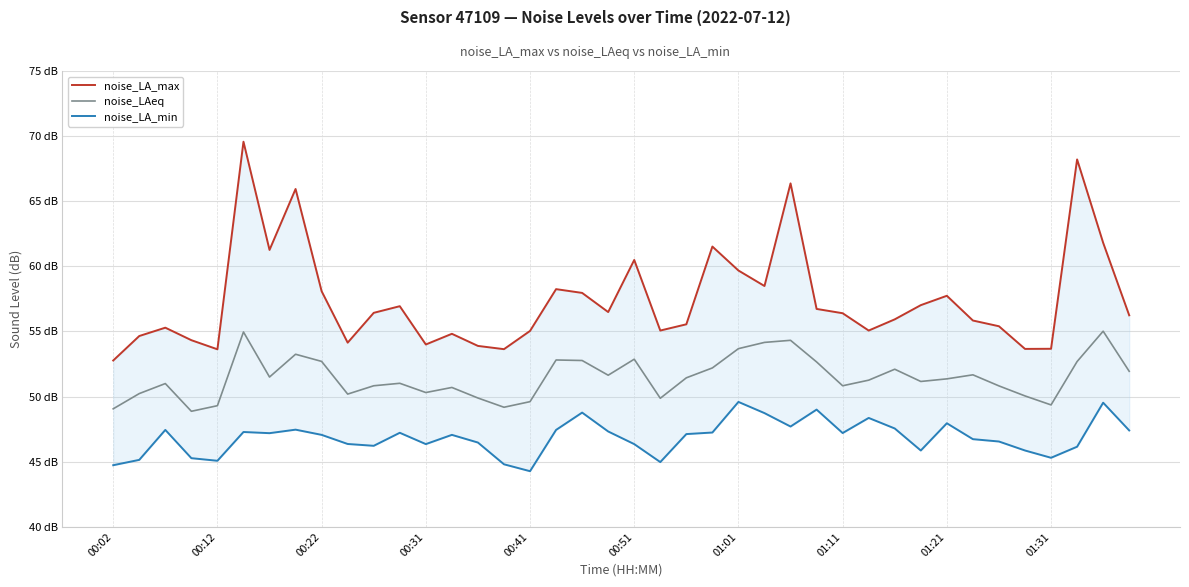

True or false: noise_LA_max has a value of 55.1 at 29.

True